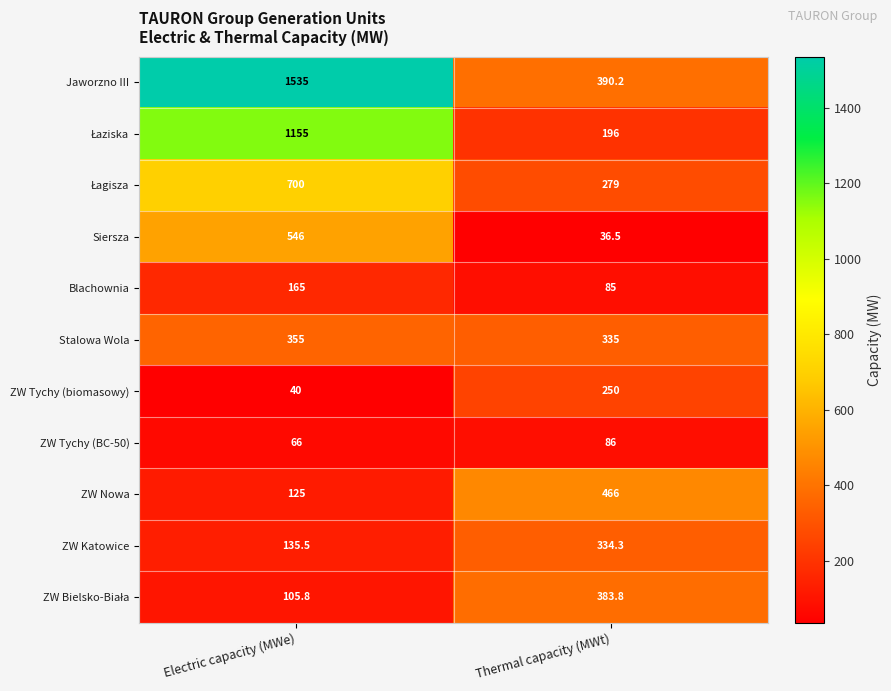

What is the minimum value shown in the chart?

36.5